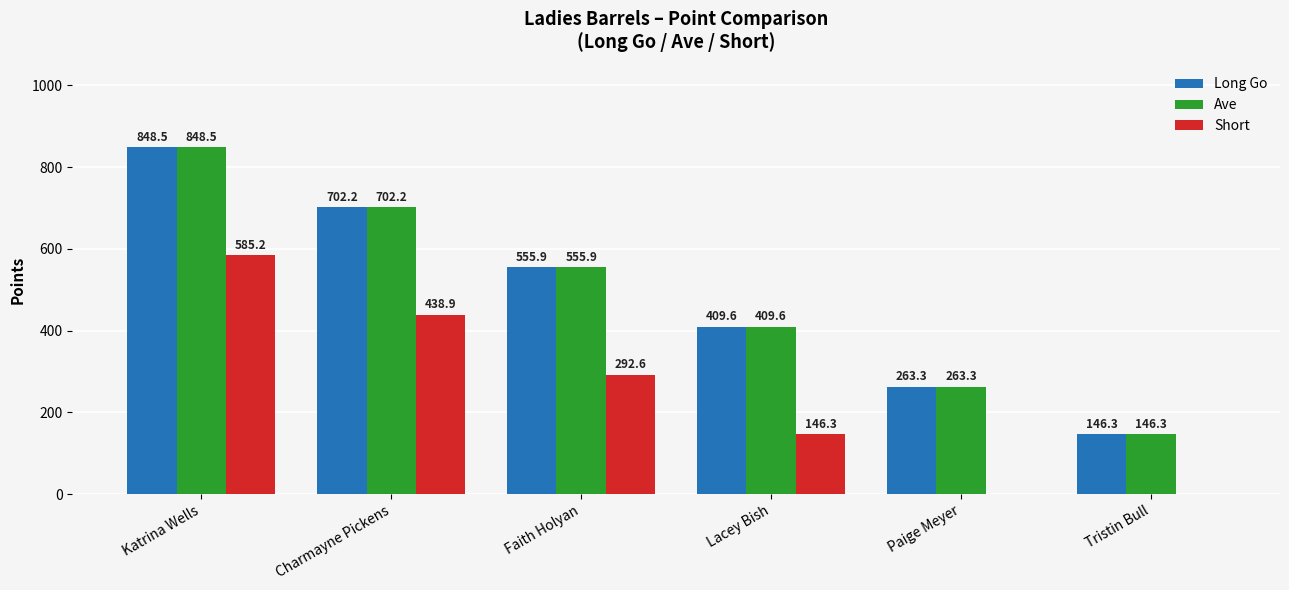

At which label is Ave closest to 497?

Faith Holyan